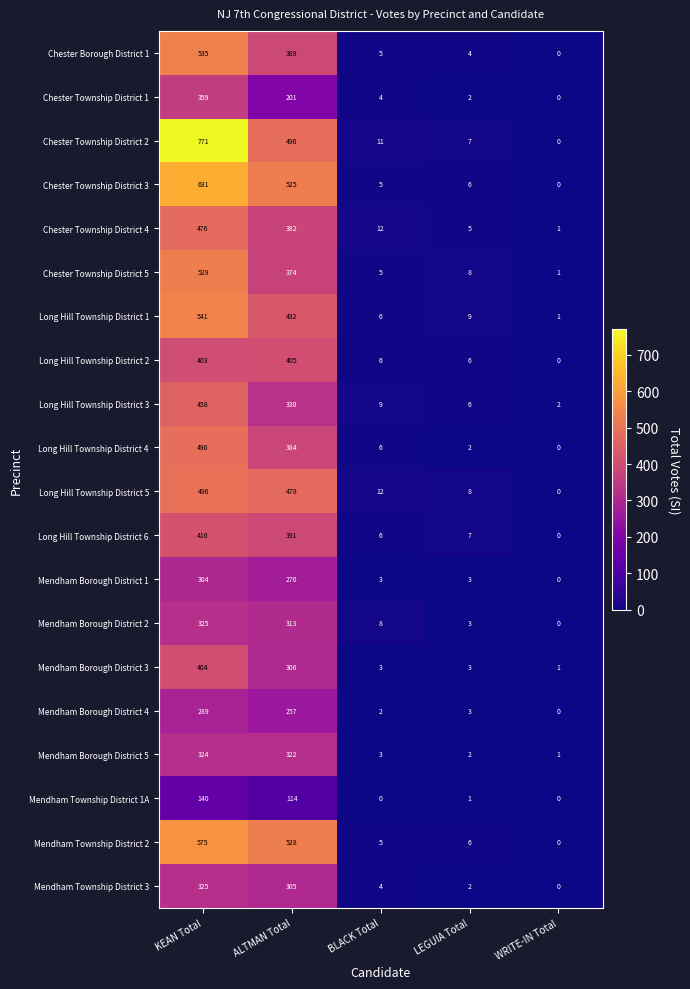

Between BLACK Total and WRITE-IN Total, which series saw the biggest shift?

Long Hill Township District 5